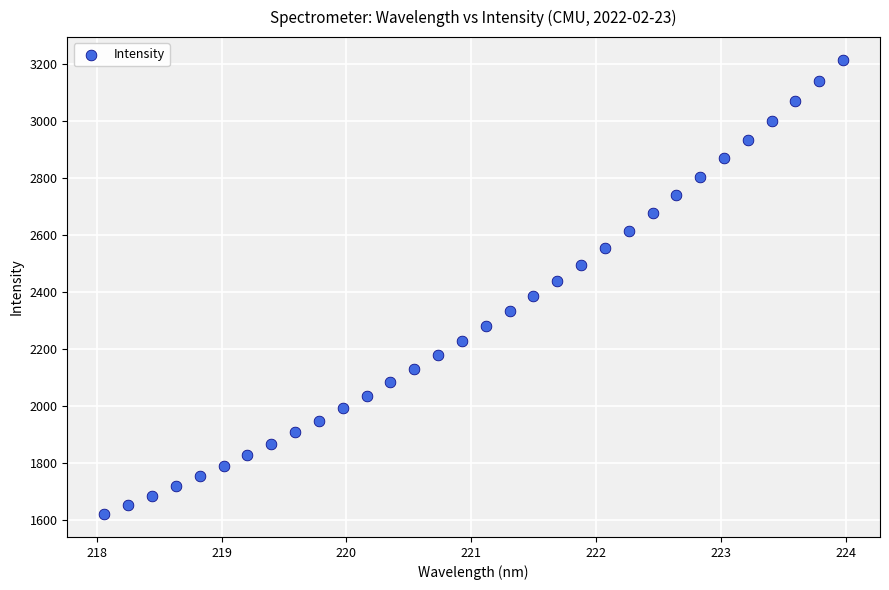

What is the range of Y values (max minus min)?

1594.7